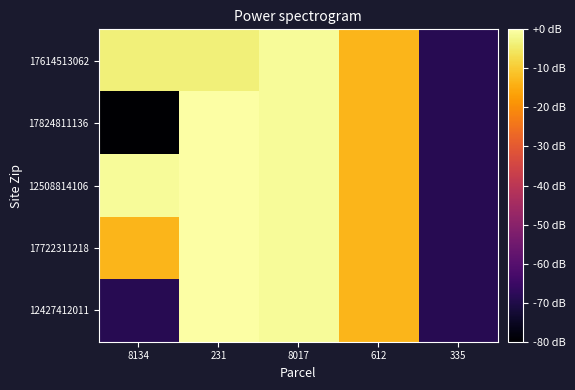

How many distinct data groups are displayed?

5